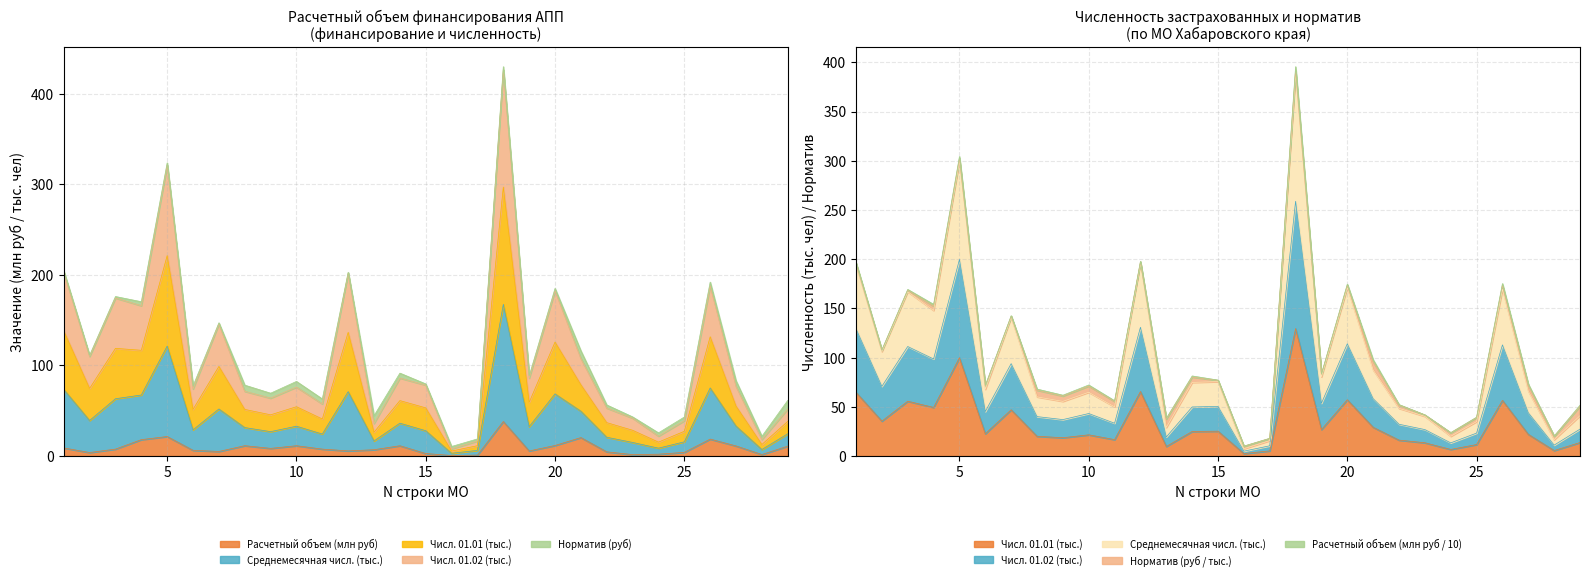

What is the sum of the Численность застрахованных на 01.01 values at 1 and 7?

111.7